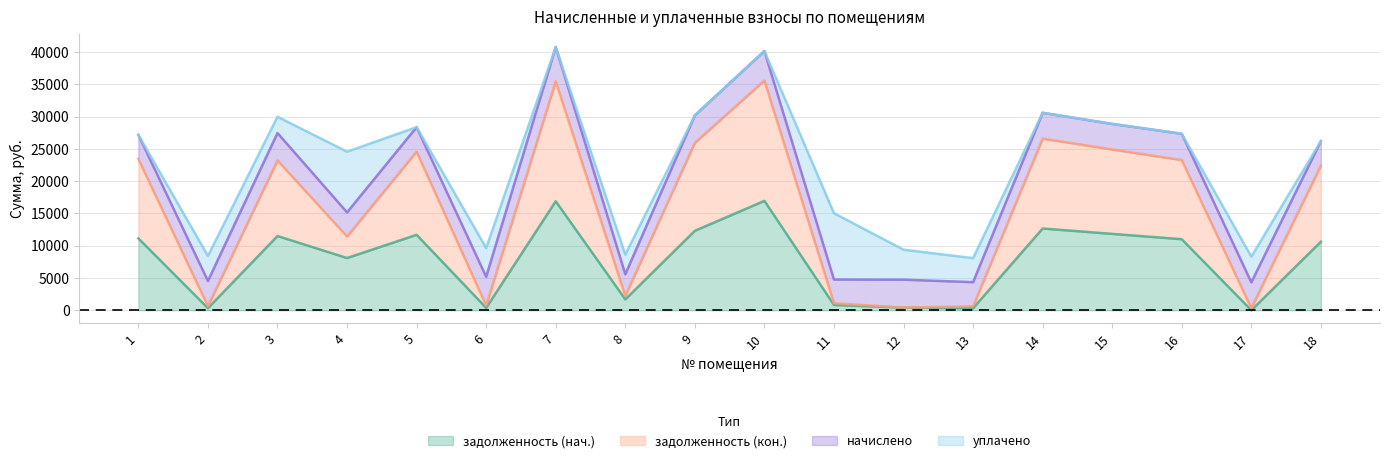

Which label corresponds to the smallest value in the chart?

17